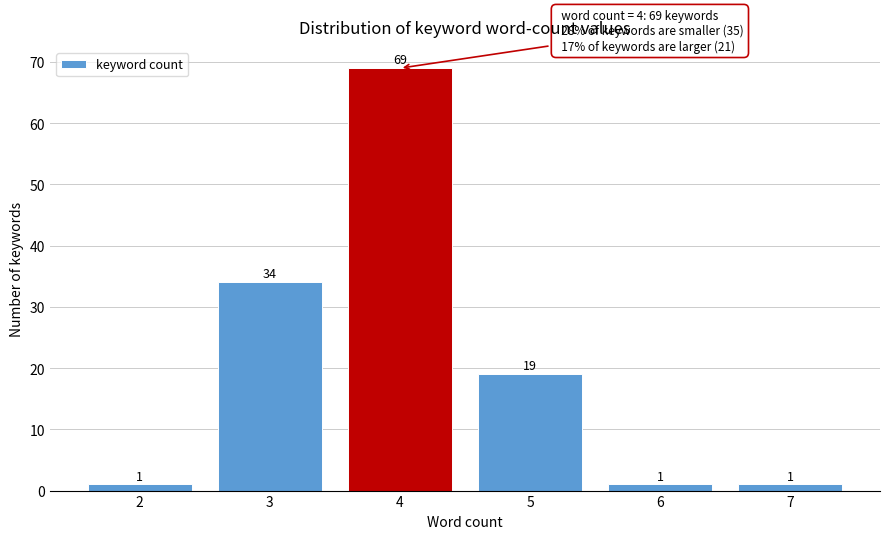

Reading left to right, what are all the values shown in this chart?

1	34	69	19	1	1